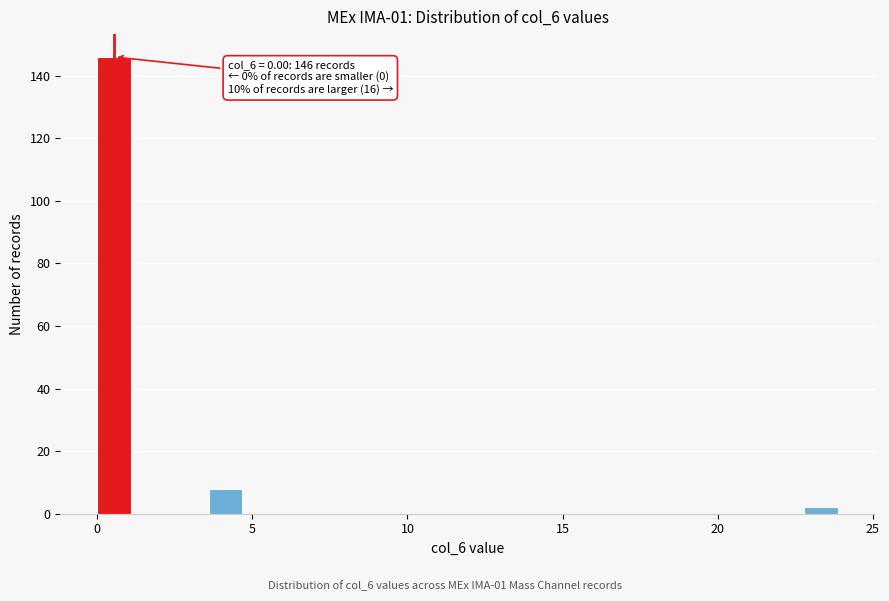

Read against the x-axis, roughly where is the centre of the tallest bar?

0.5